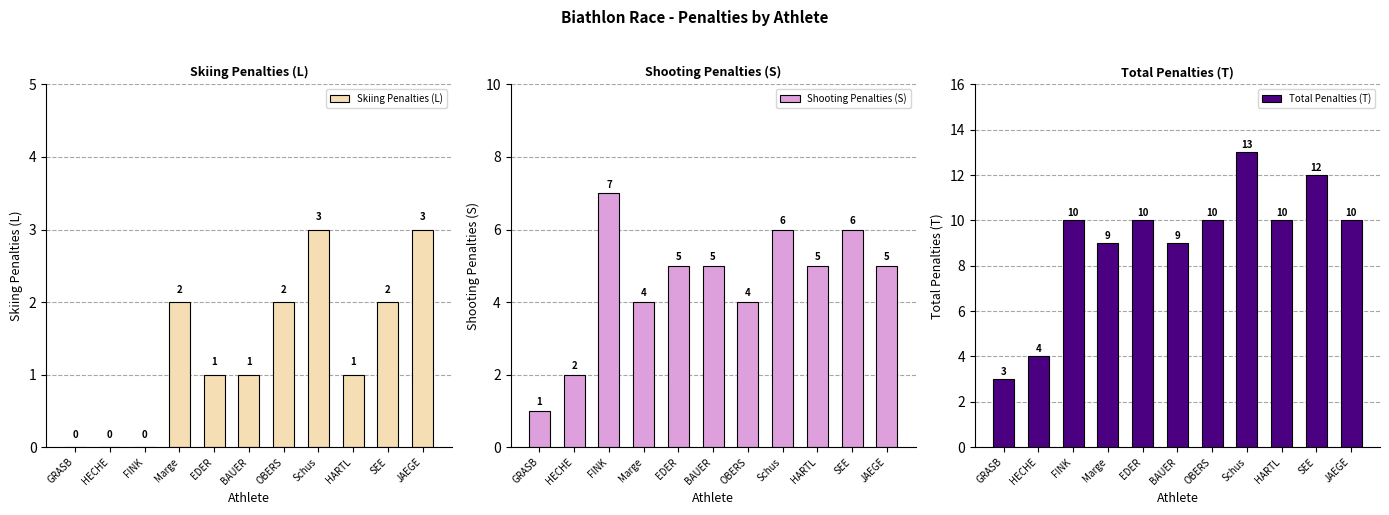

The Skiing Penalties (L) series shows 0 at EDER. True or false?

False